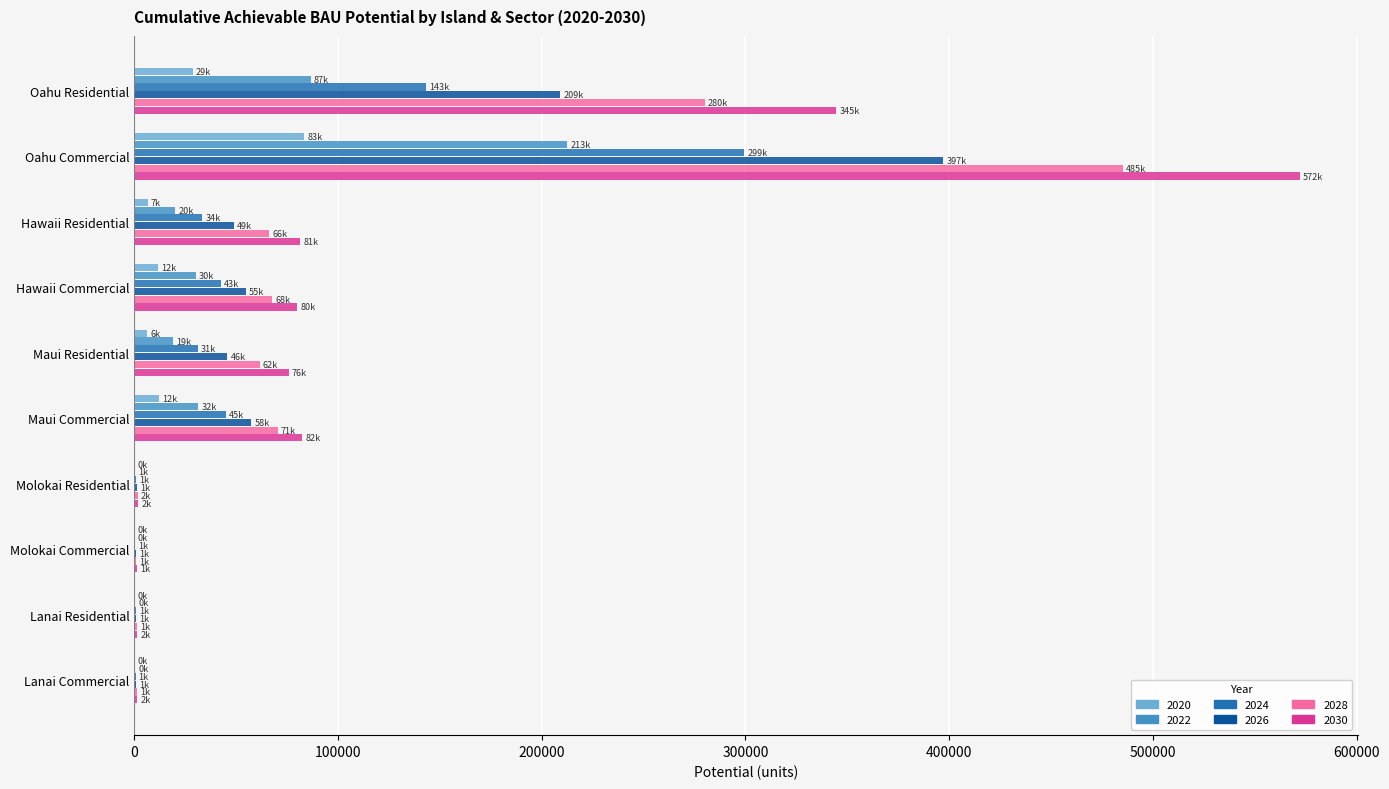

What is the sum of all 2024 values?

597925.3